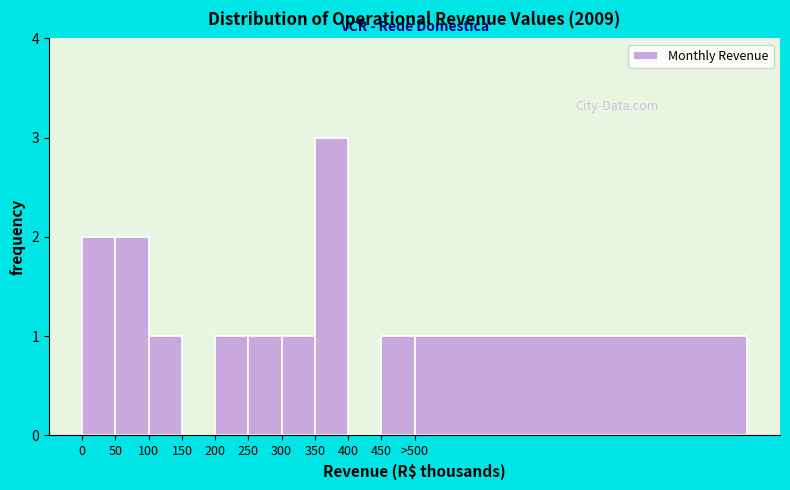

Reading left to right, extract all data points from this chart.

0=2	50=2	100=1	150=0	200=1	250=1	300=1	350=3	400=0	450=1	>500=1